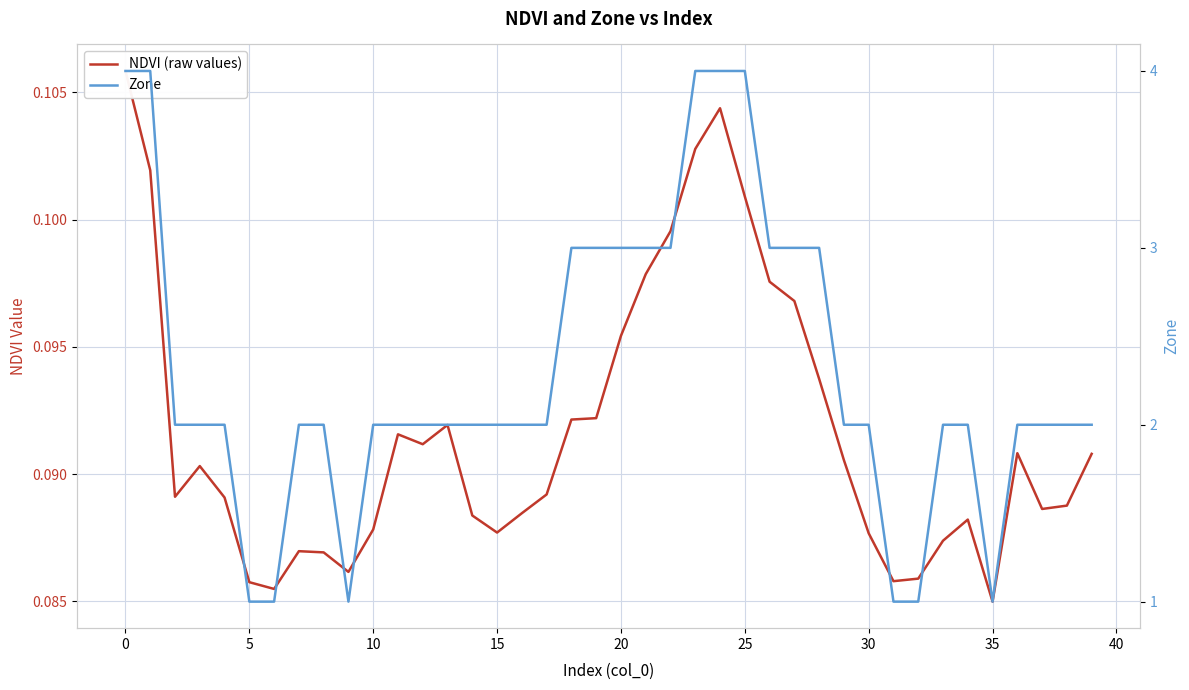

Reading right to left, extract all data points from this chart.

NDVI (raw values): 0.1	0.1	0.1	0.1	0.1	0.1	0.1	0.1	0.1	0.1	0.1	0.1	0.1	0.1	0.1	0.1	0.1	0.1	0.1	0.1	0.1	0.1	0.1	0.1	0.1	0.1	0.1	0.1	0.1	0.1	0.1	0.1	0.1	0.1	0.1	0.1	0.1	0.1	0.1	0.1
Zone: 2.0	2.0	2.0	2.0	1.0	2.0	2.0	1.0	1.0	2.0	2.0	3.0	3.0	3.0	4.0	4.0	4.0	3.0	3.0	3.0	3.0	3.0	2.0	2.0	2.0	2.0	2.0	2.0	2.0	2.0	1.0	2.0	2.0	1.0	1.0	2.0	2.0	2.0	4.0	4.0